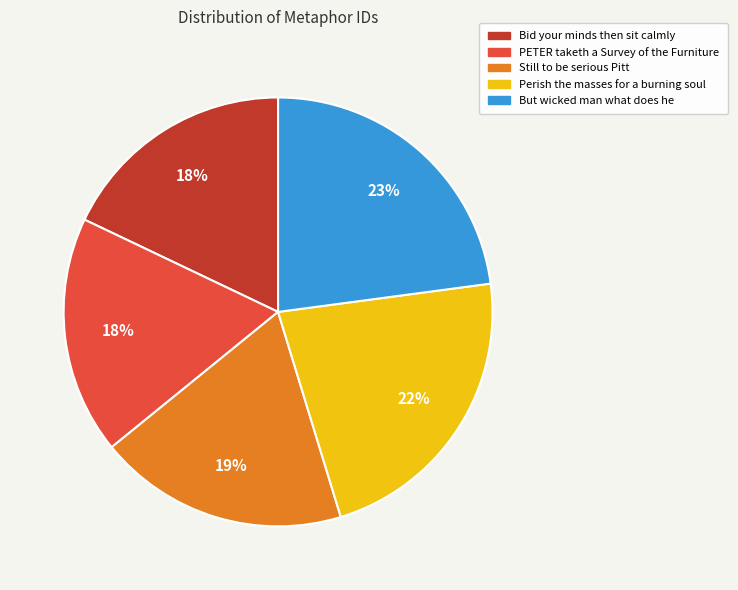

How many segments does this pie chart have?

5